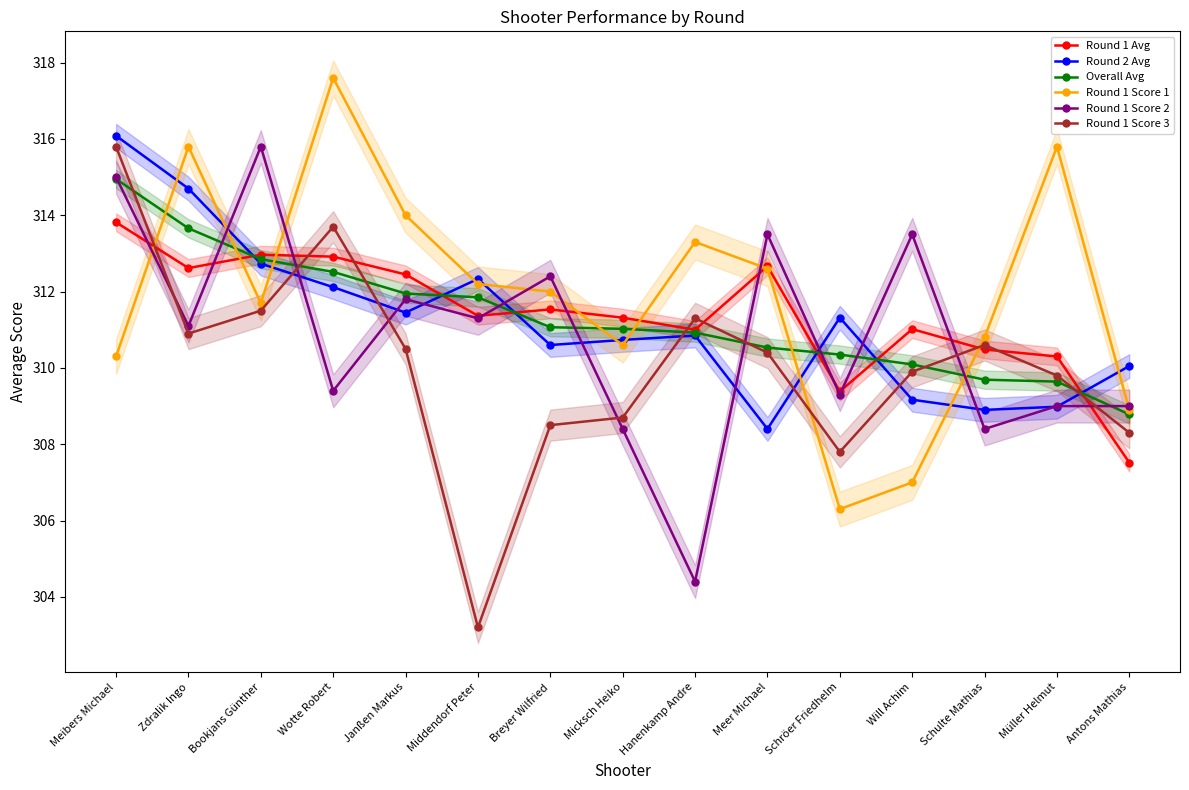

What position from the left is Meer Michael?

10